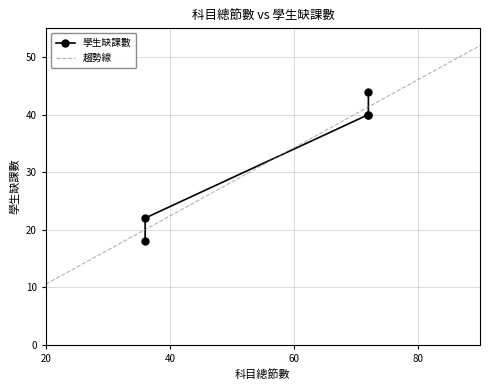

What is the minimum value shown in the chart?

18